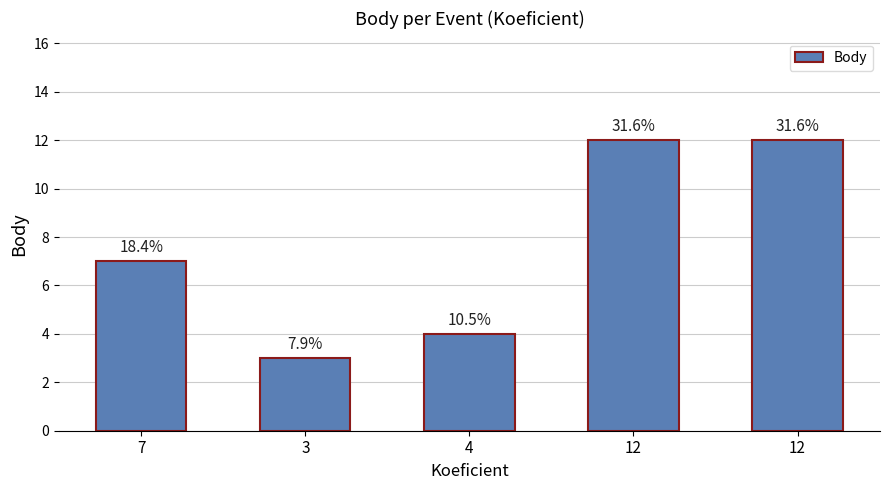

Are the bars horizontal?

No